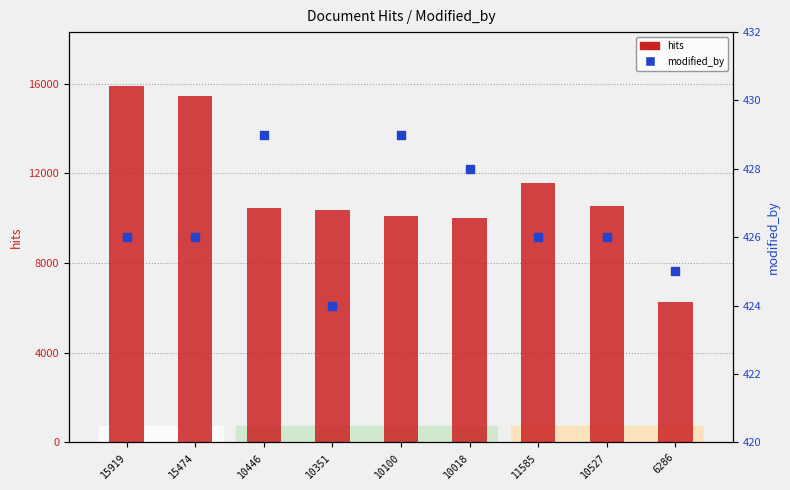

Which series contains the highest Y value?

hits